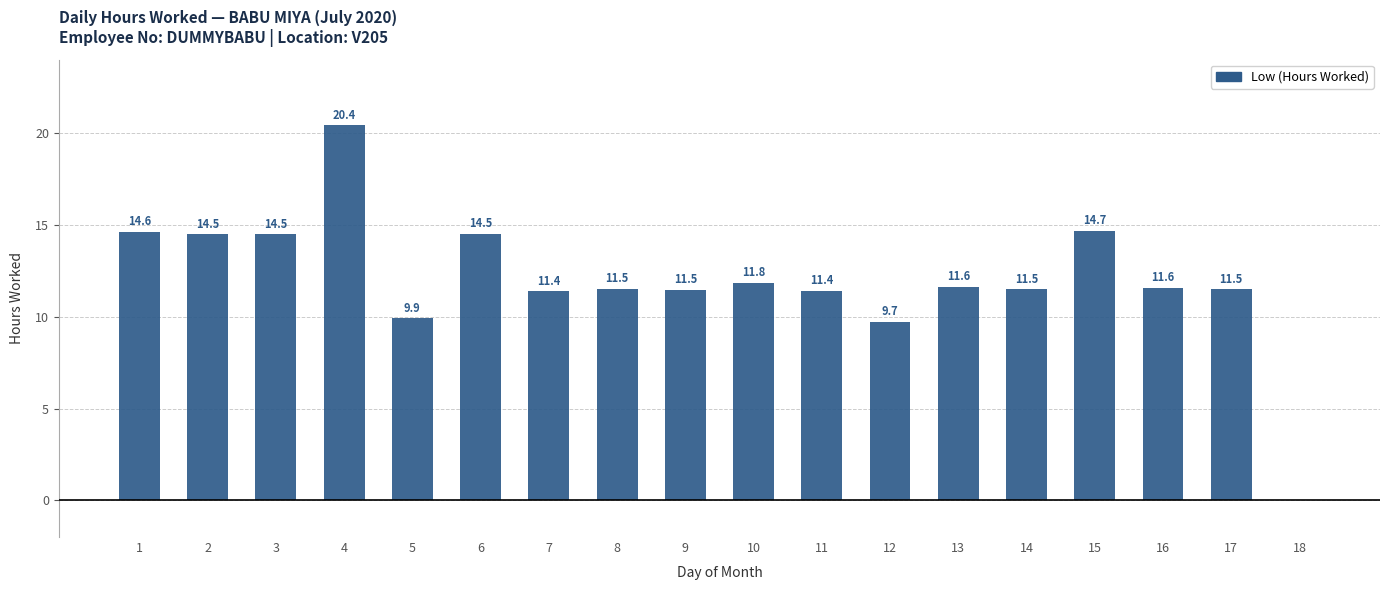

Count the number of categories in the chart.

18